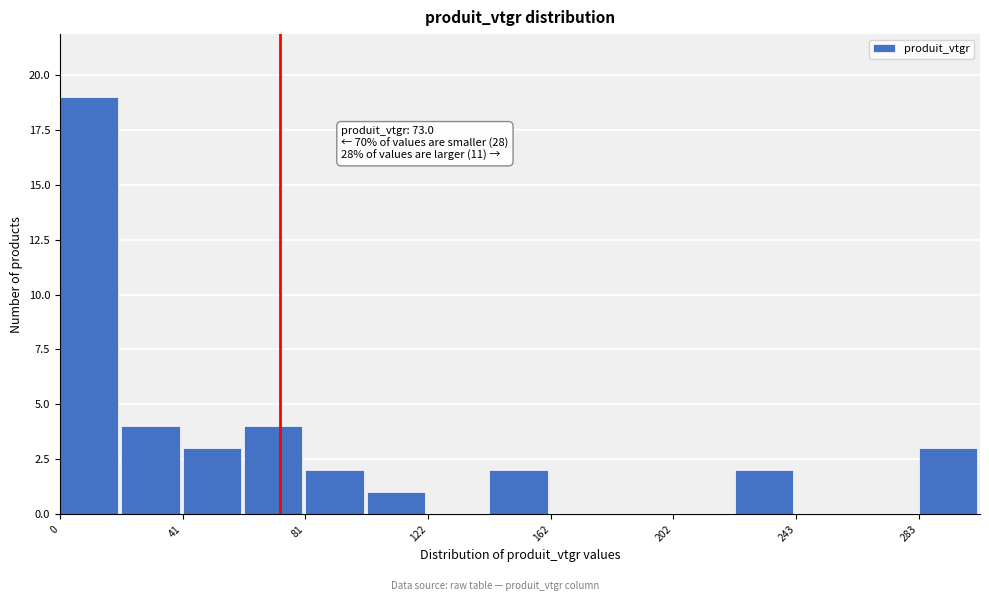

Over which range of the x-axis is the bar tallest?

0 to 20